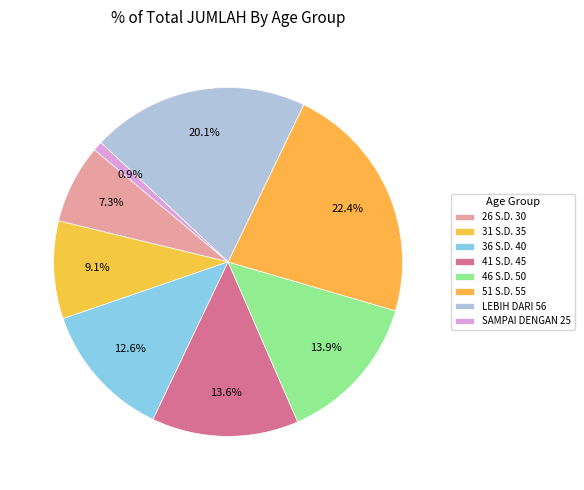

To the nearest percent, what is the difference between the 26 S.D. 30 and SAMPAI DENGAN 25 slice percentages?

6%